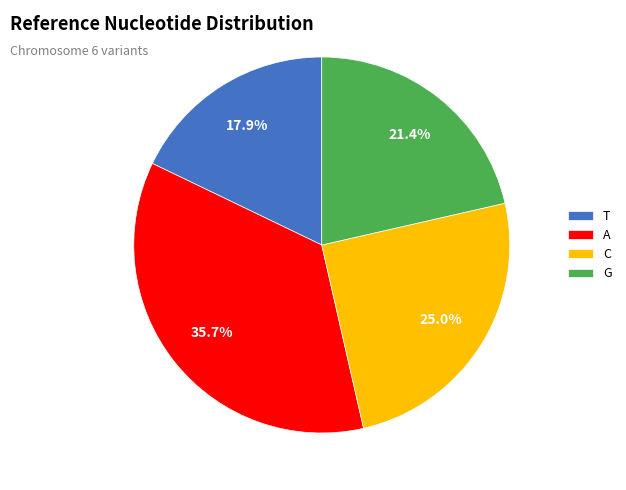

What portion of the pie excludes T?

82.1%